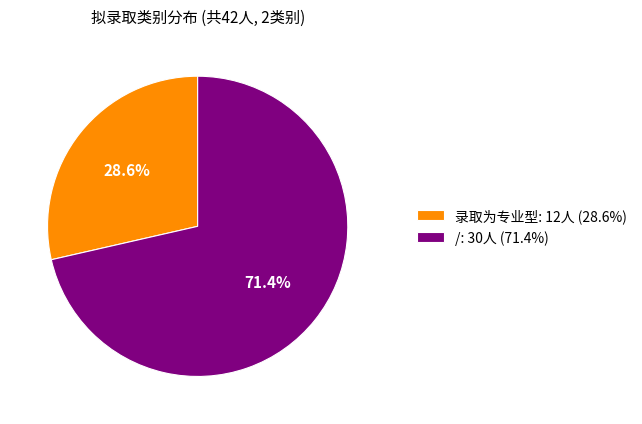

To the nearest percent, what is the difference between the / and 录取为专业型 slice percentages?

43%